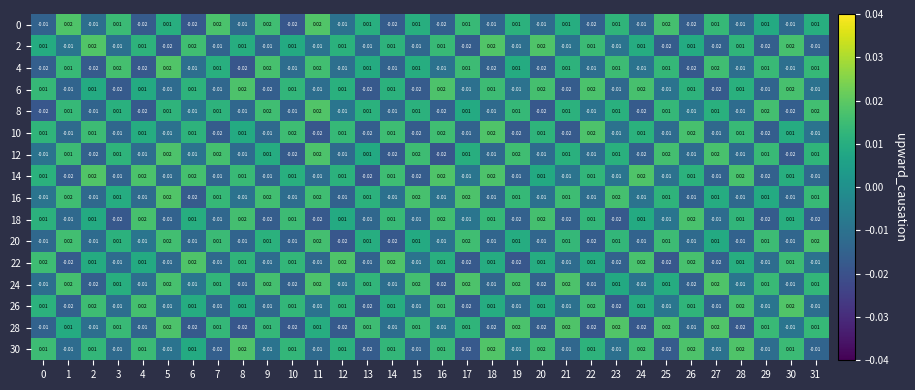

Is the value of 20 at 7 greater than the value of 16 at 17?

No